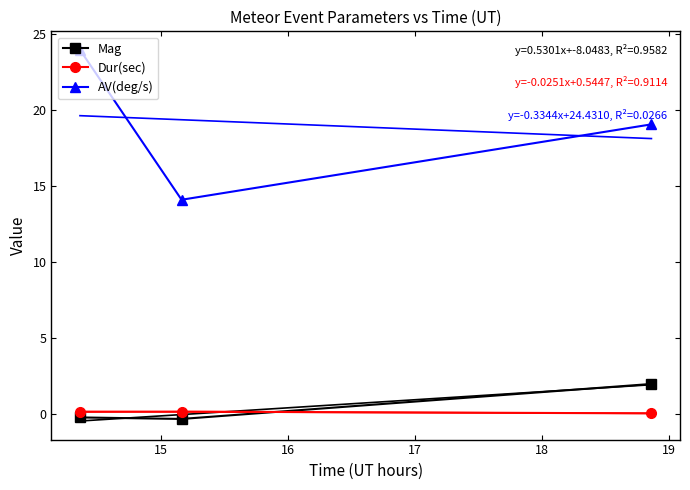

True or false: Mag has a value of -0.5 at 15.

False